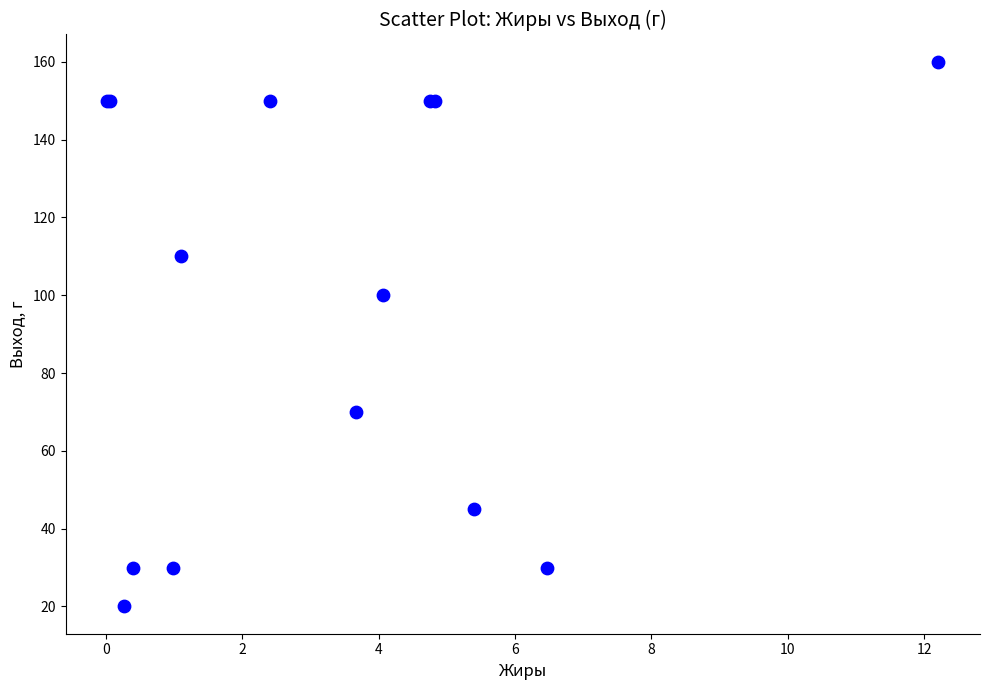

What Y value in the scatter plot is closest to 90?

100